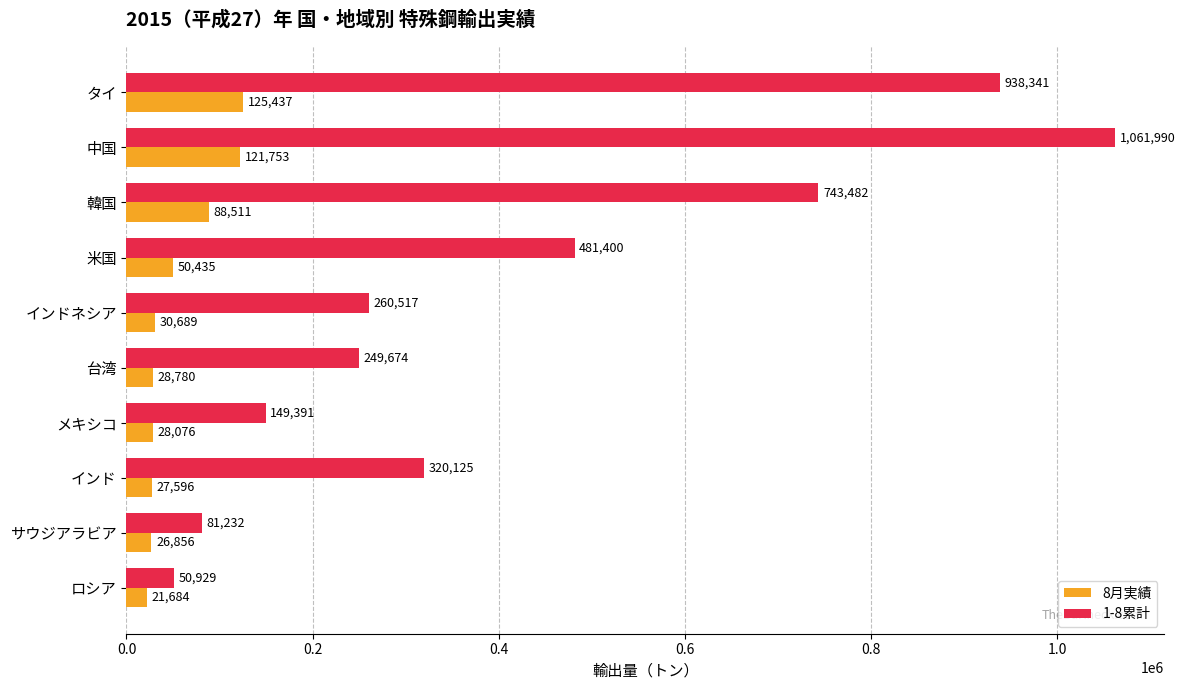

Rank the series by their maximum value, from highest to lowest.

1-8累計, 8月実績